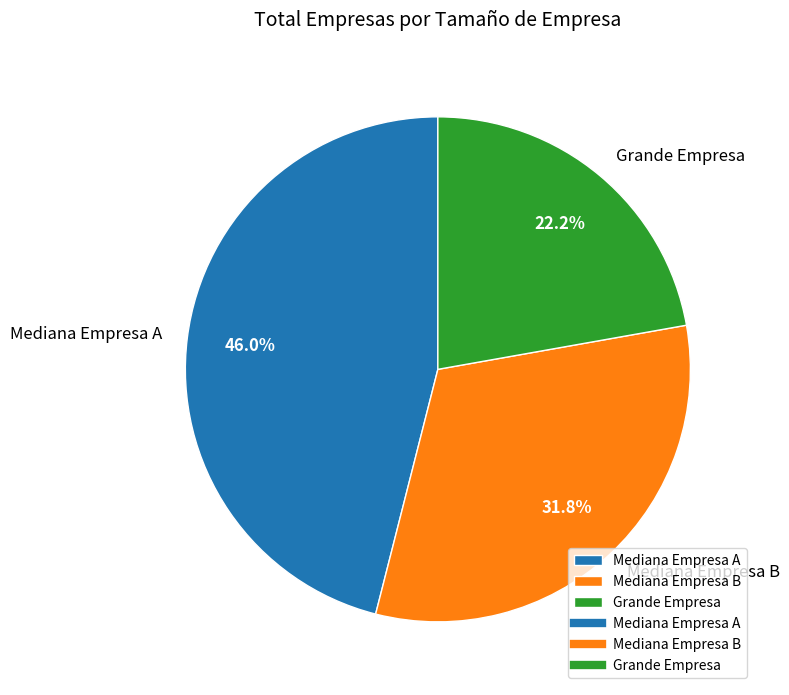

Does any single category account for the majority?

No